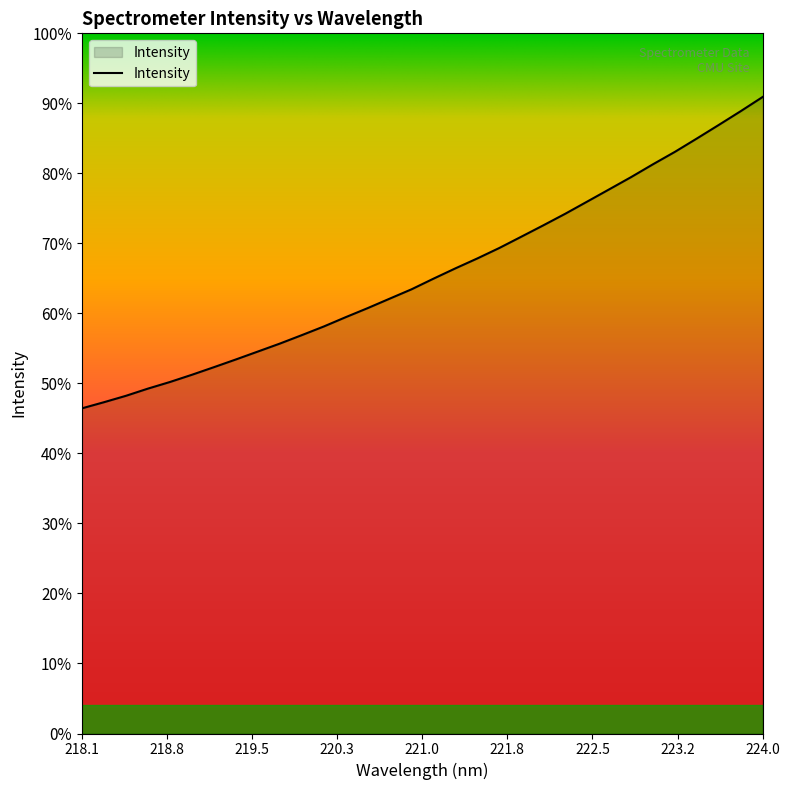

Does the chart have visible grid lines?

No